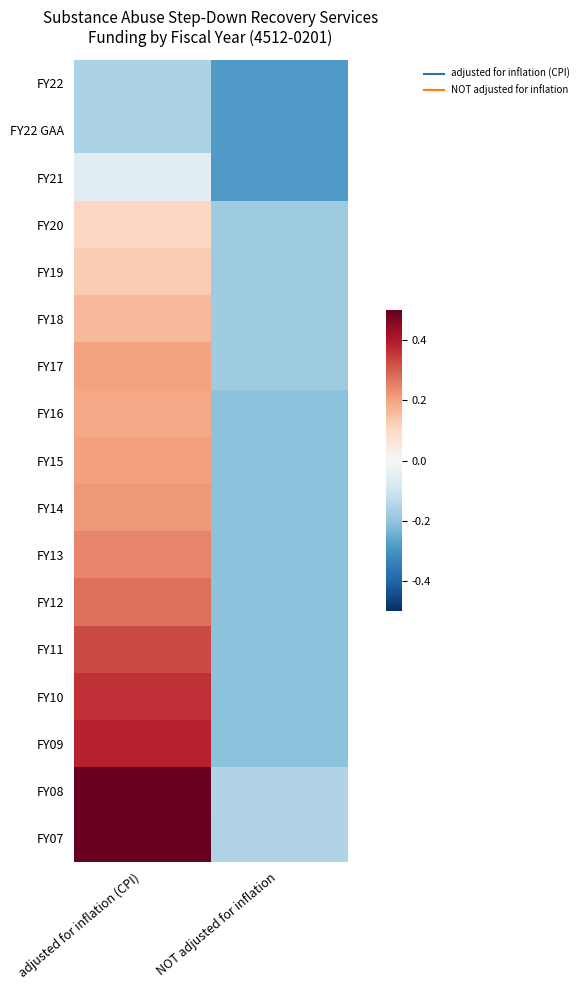

Reading left to right, what are all the values shown in this chart?

FY22: adjusted for inflation (CPI)=-0.2	NOT adjusted for inflation=-0.3
FY22 GAA: adjusted for inflation (CPI)=-0.2	NOT adjusted for inflation=-0.3
FY21: adjusted for inflation (CPI)=-0.1	NOT adjusted for inflation=-0.3
FY20: adjusted for inflation (CPI)=0.1	NOT adjusted for inflation=-0.2
FY19: adjusted for inflation (CPI)=0.1	NOT adjusted for inflation=-0.2
FY18: adjusted for inflation (CPI)=0.2	NOT adjusted for inflation=-0.2
FY17: adjusted for inflation (CPI)=0.2	NOT adjusted for inflation=-0.2
FY16: adjusted for inflation (CPI)=0.2	NOT adjusted for inflation=-0.2
FY15: adjusted for inflation (CPI)=0.2	NOT adjusted for inflation=-0.2
FY14: adjusted for inflation (CPI)=0.2	NOT adjusted for inflation=-0.2
FY13: adjusted for inflation (CPI)=0.2	NOT adjusted for inflation=-0.2
FY12: adjusted for inflation (CPI)=0.3	NOT adjusted for inflation=-0.2
FY11: adjusted for inflation (CPI)=0.3	NOT adjusted for inflation=-0.2
FY10: adjusted for inflation (CPI)=0.4	NOT adjusted for inflation=-0.2
FY09: adjusted for inflation (CPI)=0.4	NOT adjusted for inflation=-0.2
FY08: adjusted for inflation (CPI)=0.5	NOT adjusted for inflation=-0.2
FY07: adjusted for inflation (CPI)=0.6	NOT adjusted for inflation=-0.2